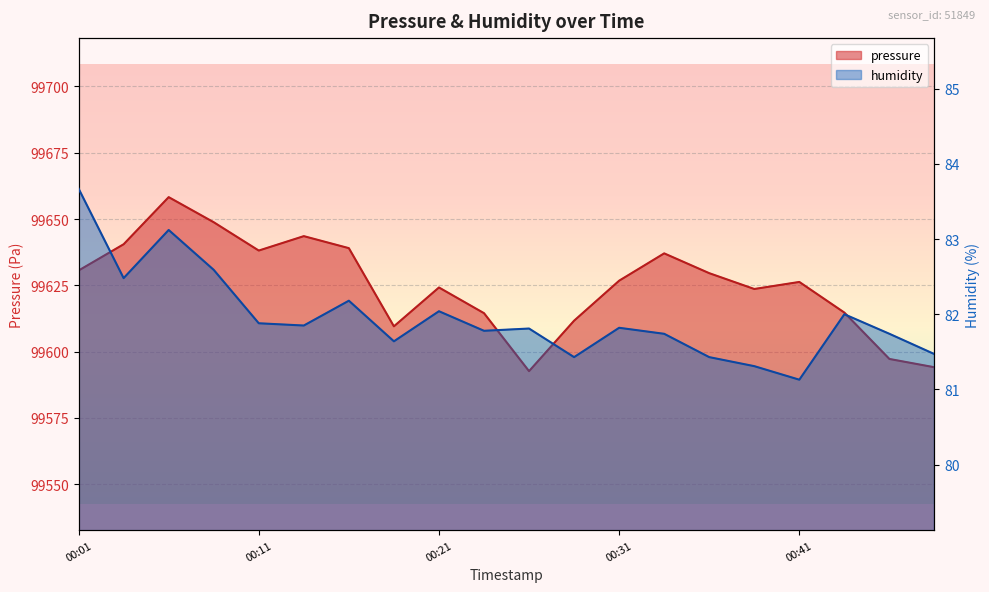

Where is pressure nearest to the value 99625?

00:21